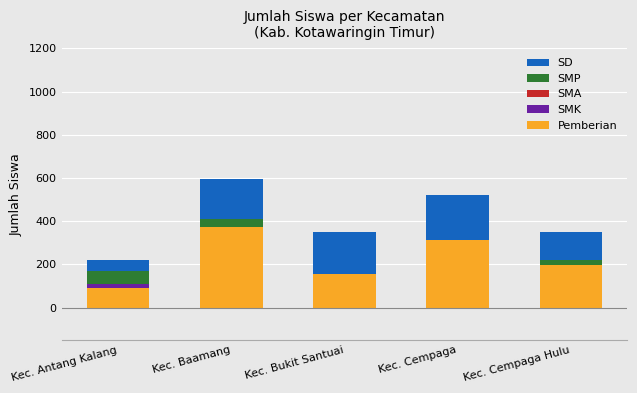

At which label does SMP first exceed 220?

Kec. Baamang